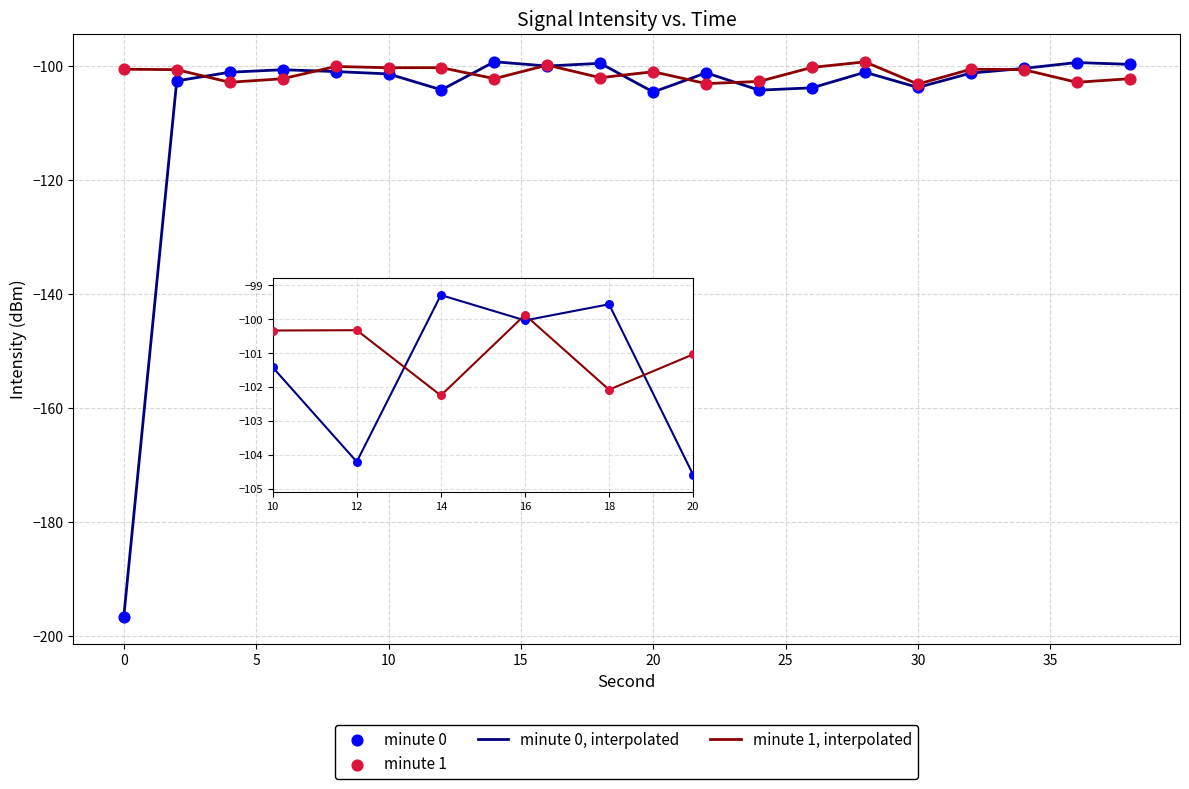

Rank the series by their average value, from lowest to highest.

minute 0, interpolated, minute 1, interpolated